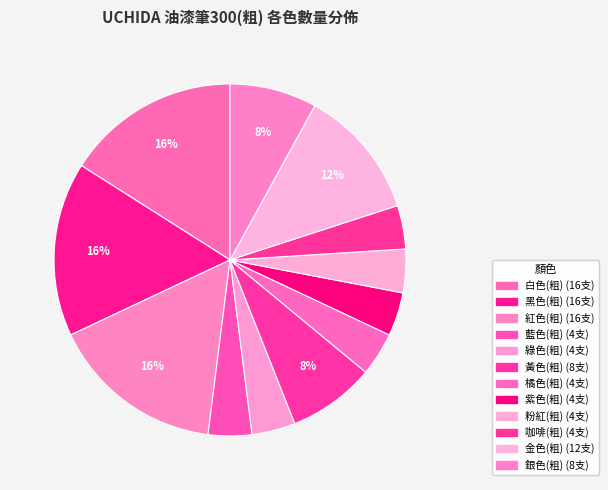

Count the number of slices in the pie.

12